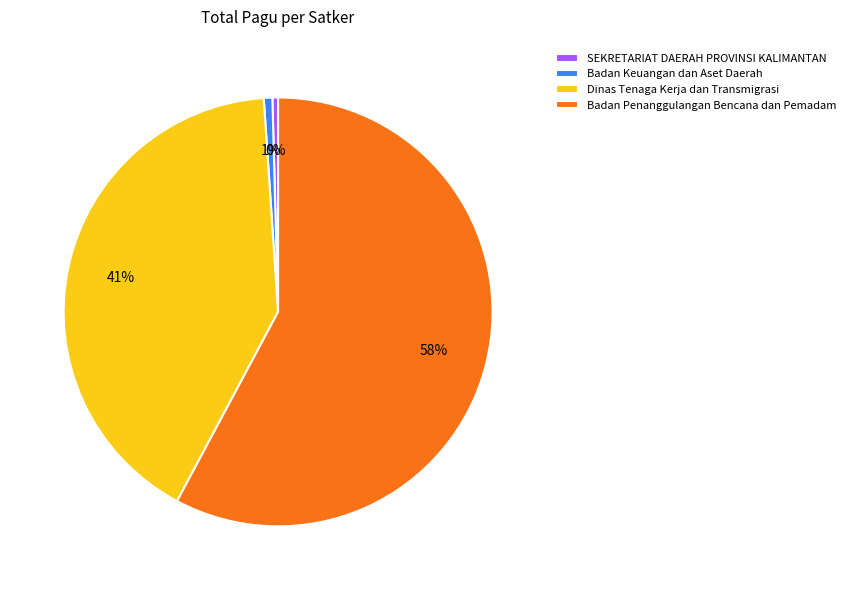

Between Dinas Tenaga Kerja dan Transmigrasi and Badan Penanggulangan Bencana dan Pemadam, which is larger?

Badan Penanggulangan Bencana dan Pemadam